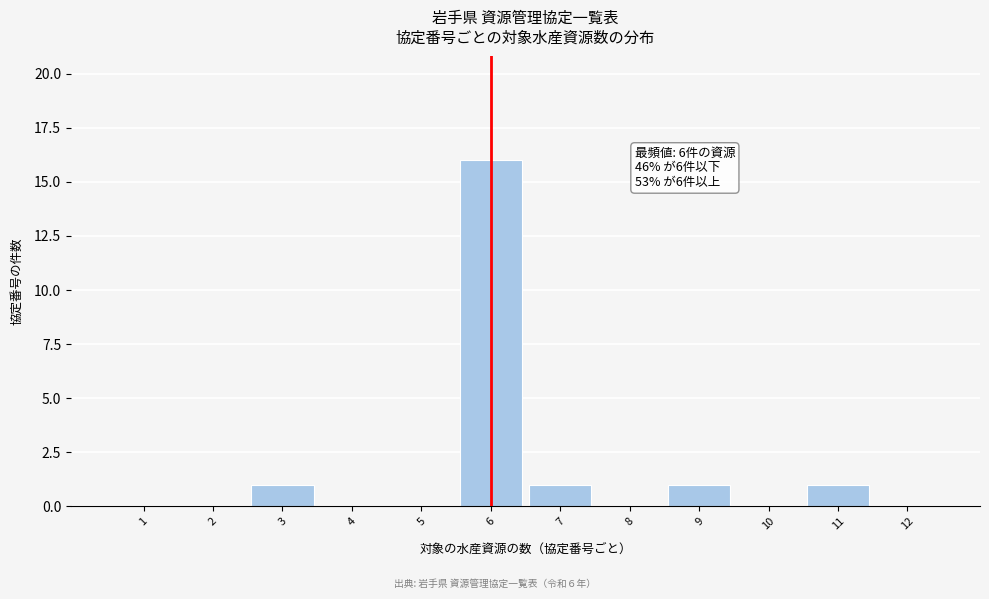

Which range on the x-axis has the tallest bar?

5.5 to 6.5